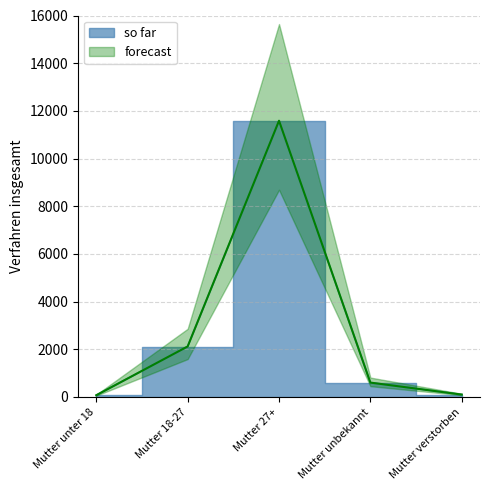

At Mutter 27+, list the series in order from largest to smallest.

forecast, so far